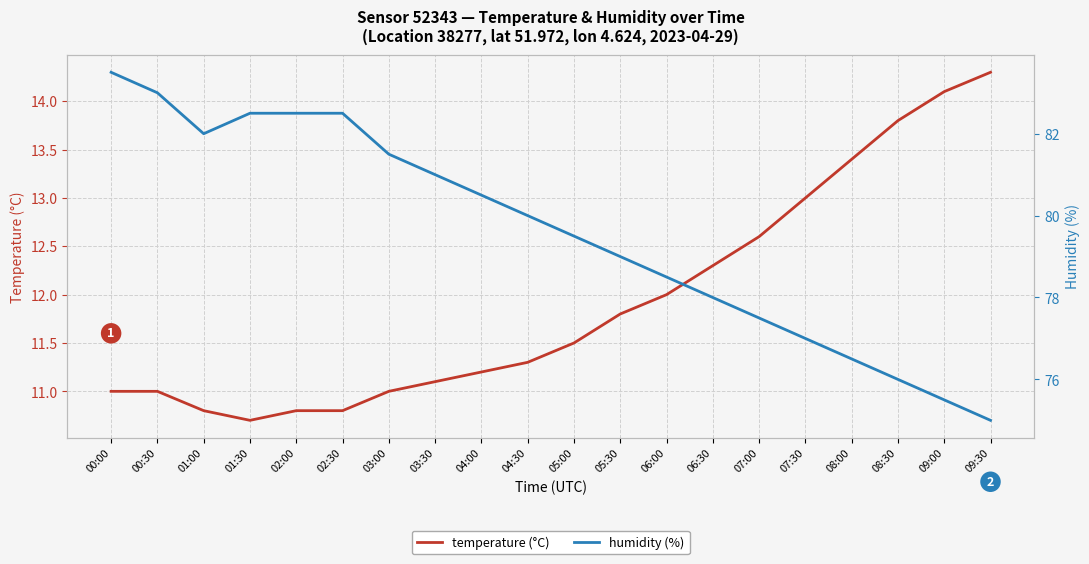

Where is the first local minimum for humidity (%)?

01:00